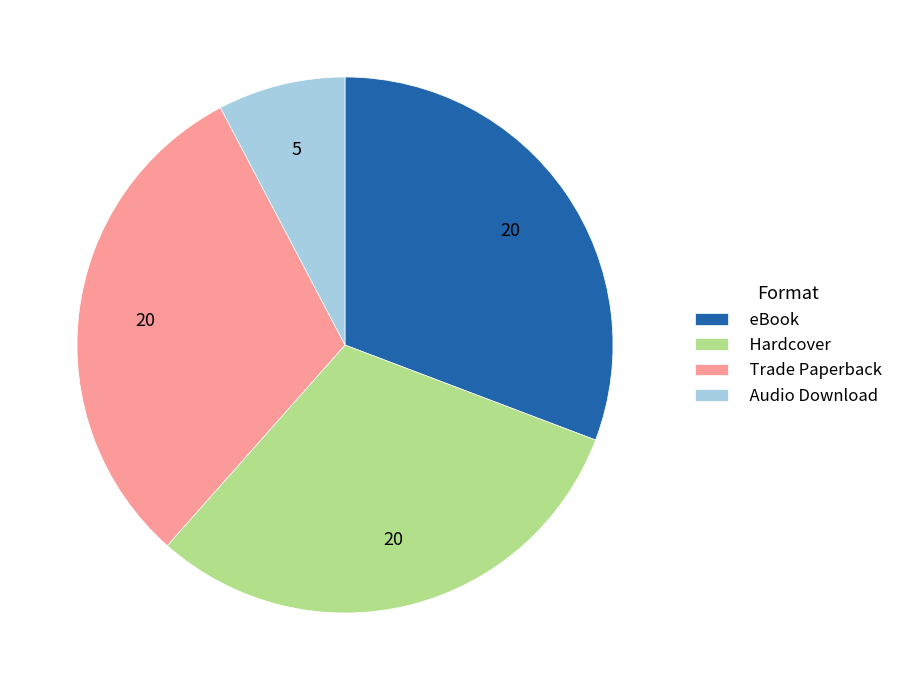

Do Trade Paperback and Hardcover together represent more than half of the pie?

Yes